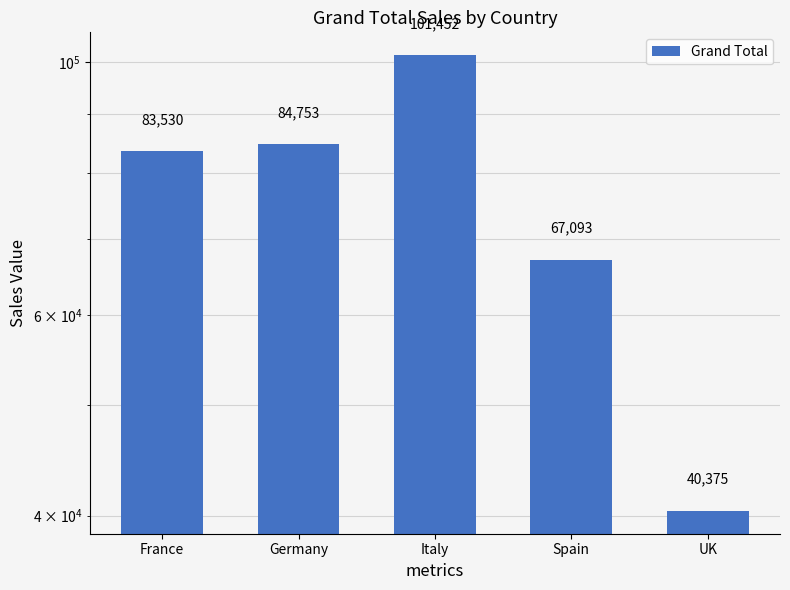

What is the difference between the values at UK and France?

43155